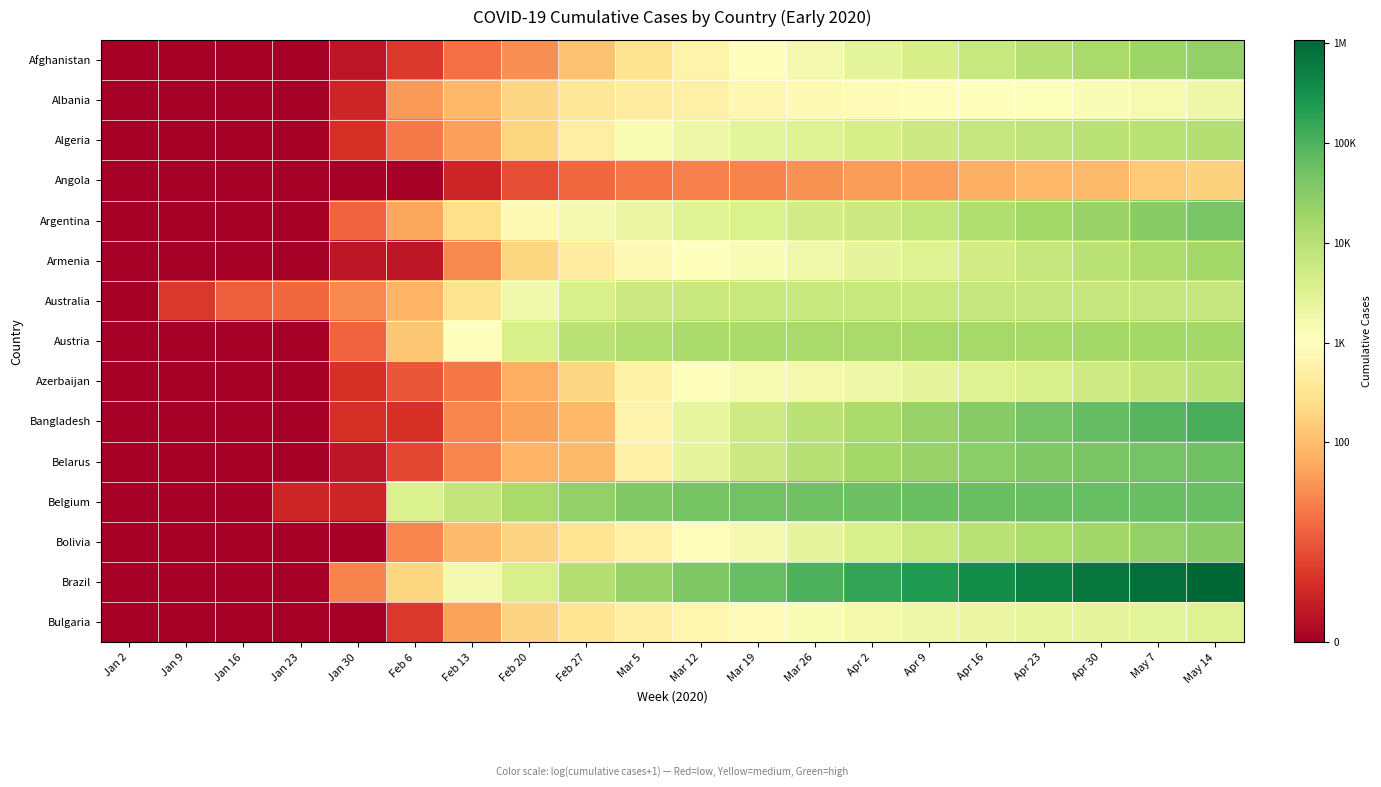

Between Mar 5 and Apr 30, which series saw the biggest shift?

Bangladesh